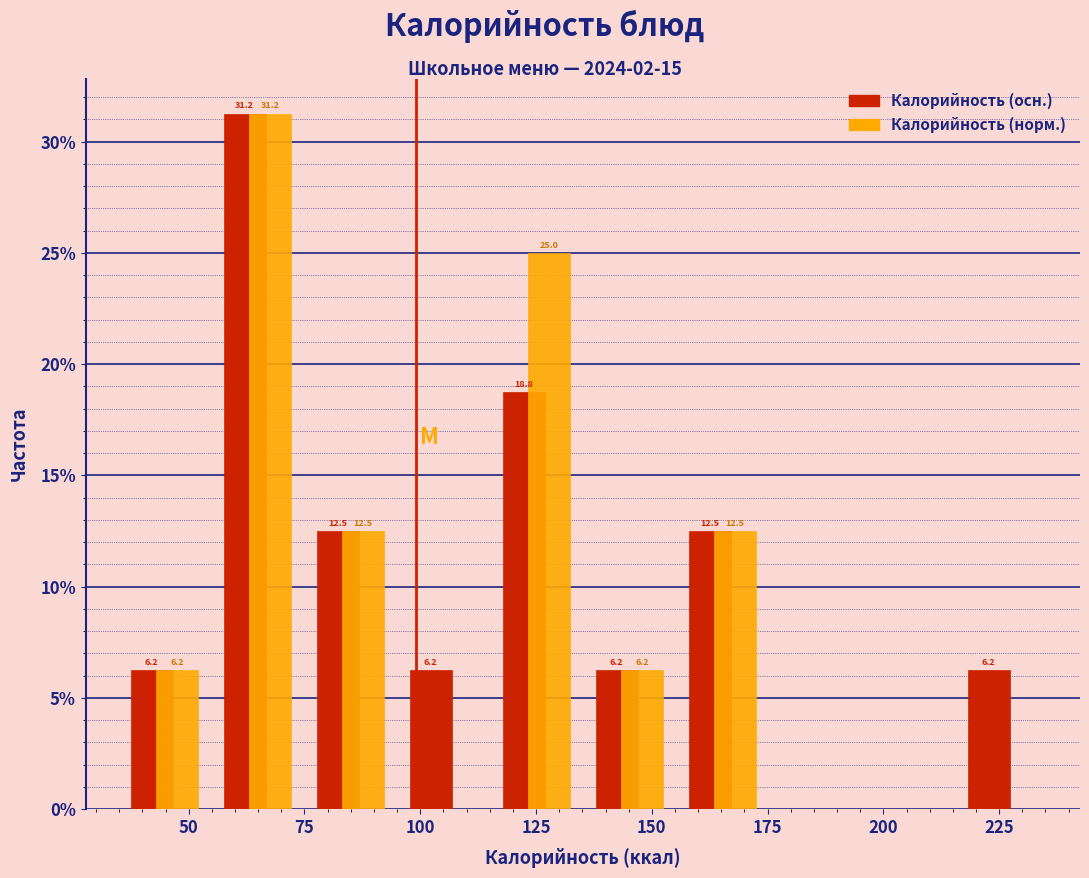

In the Калорийность (осн.) series, which range on the x-axis has the tallest bar?

55 to 75